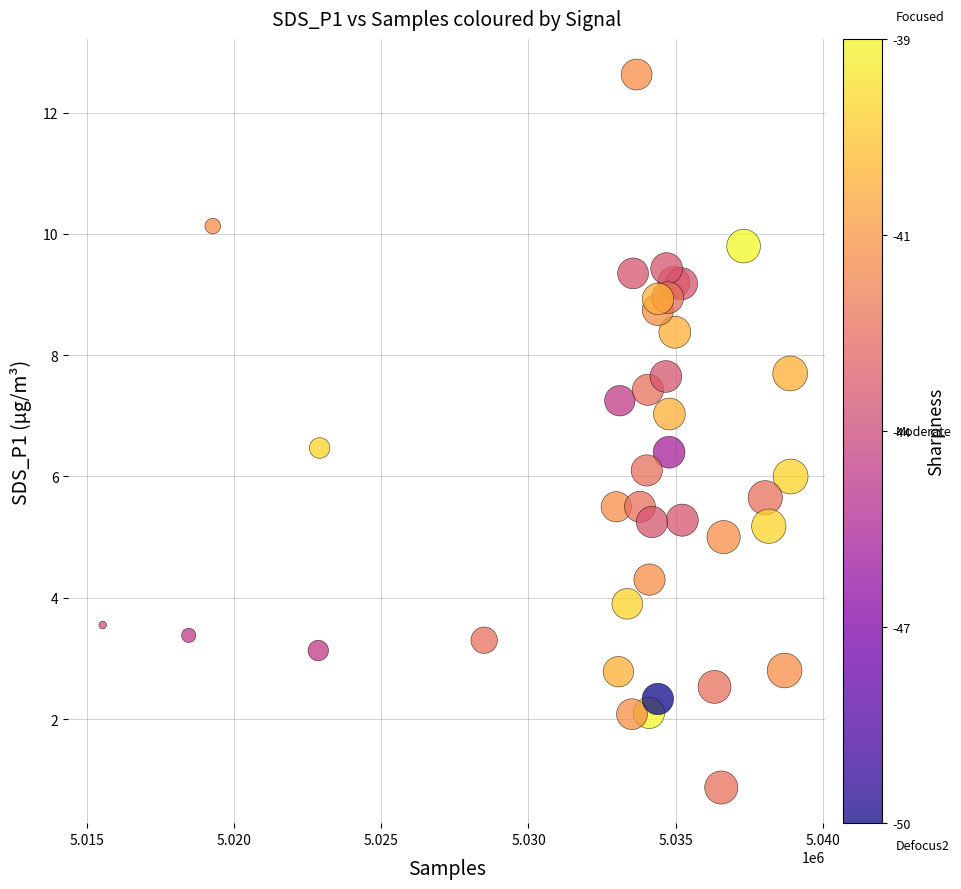

What is the range of Y values (max minus min)?

11.8